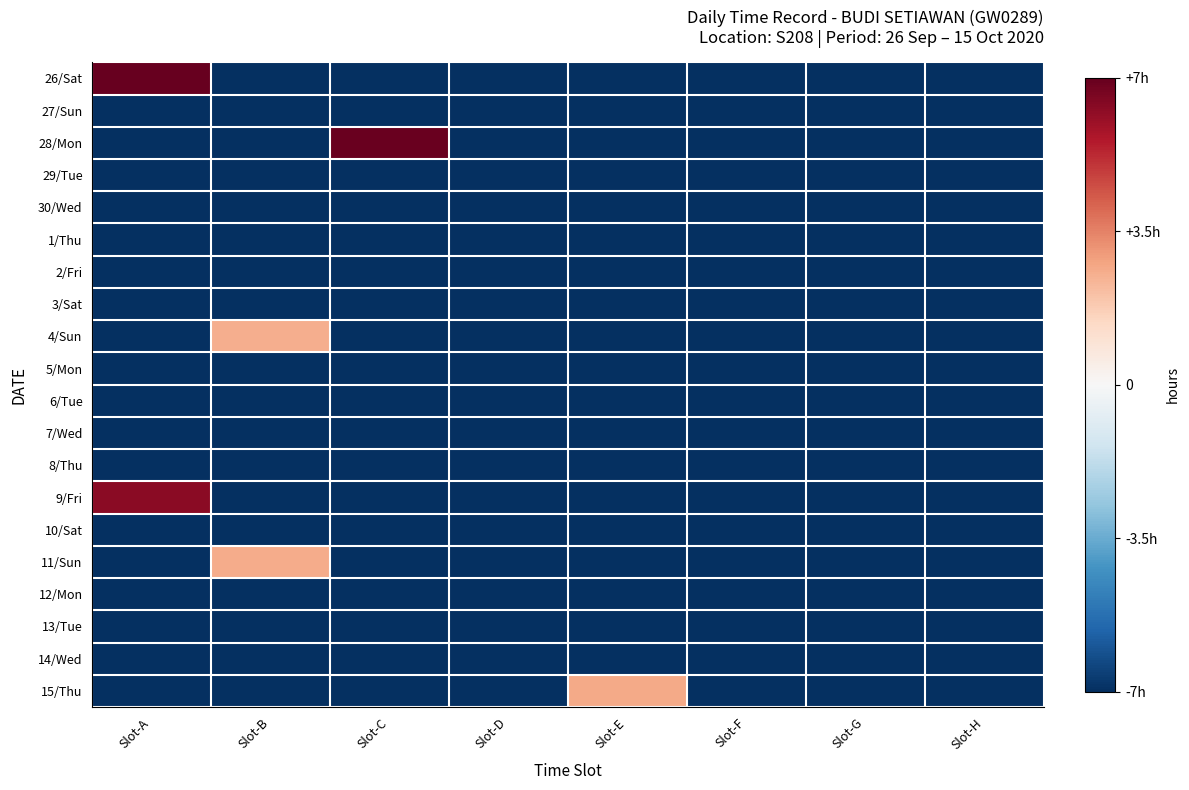

What is the total value across all series at Slot-D?

-20.0